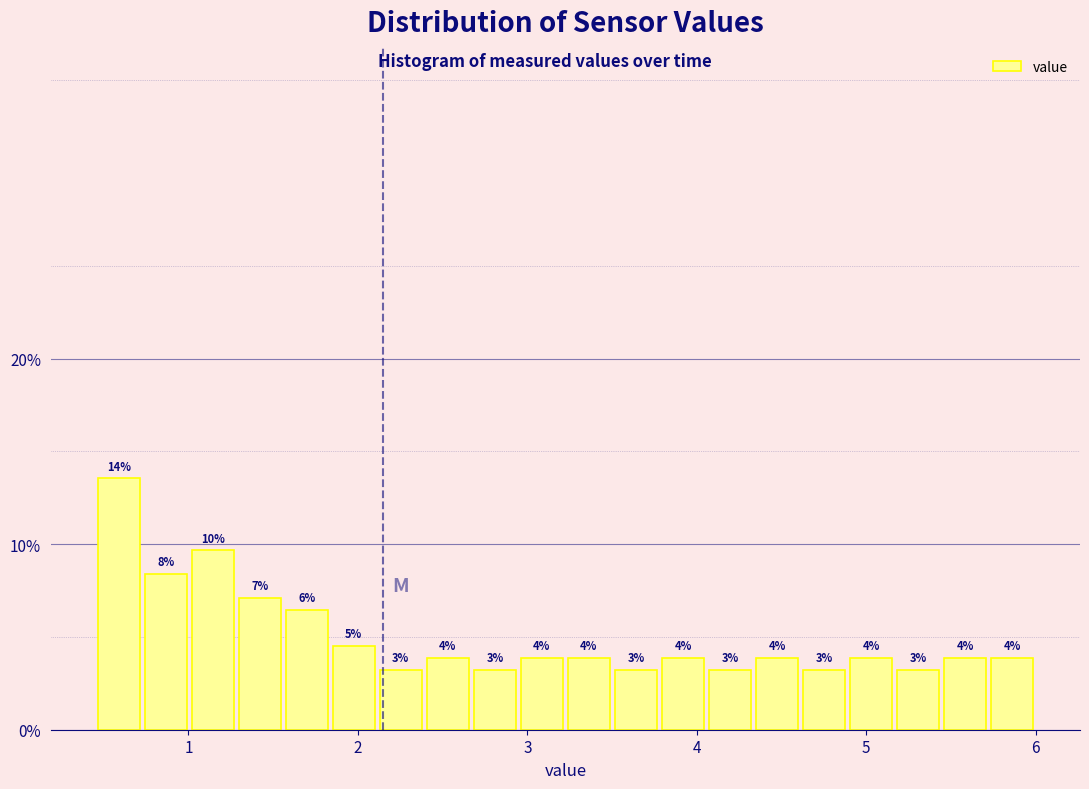

Around what value on the x-axis is the tallest bar? Give the approximate position of its centre, as read against the axis.

0.6